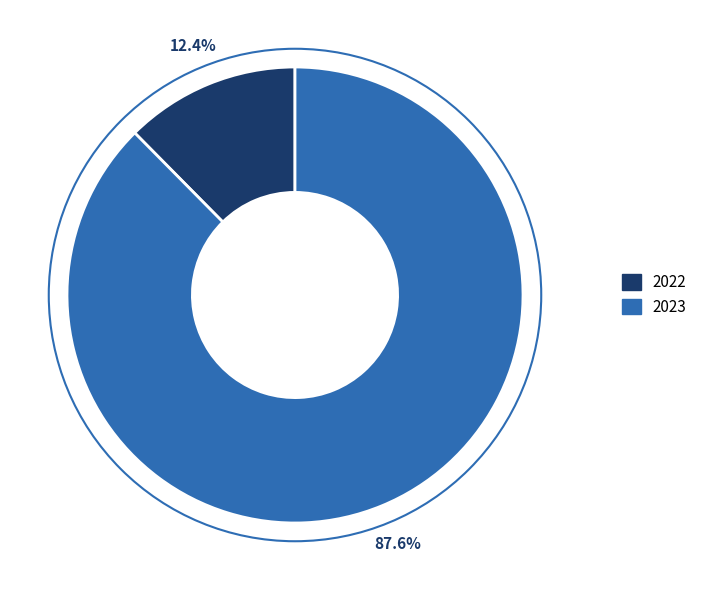

Combined, do 2022 and 2023 account for over 50%?

Yes